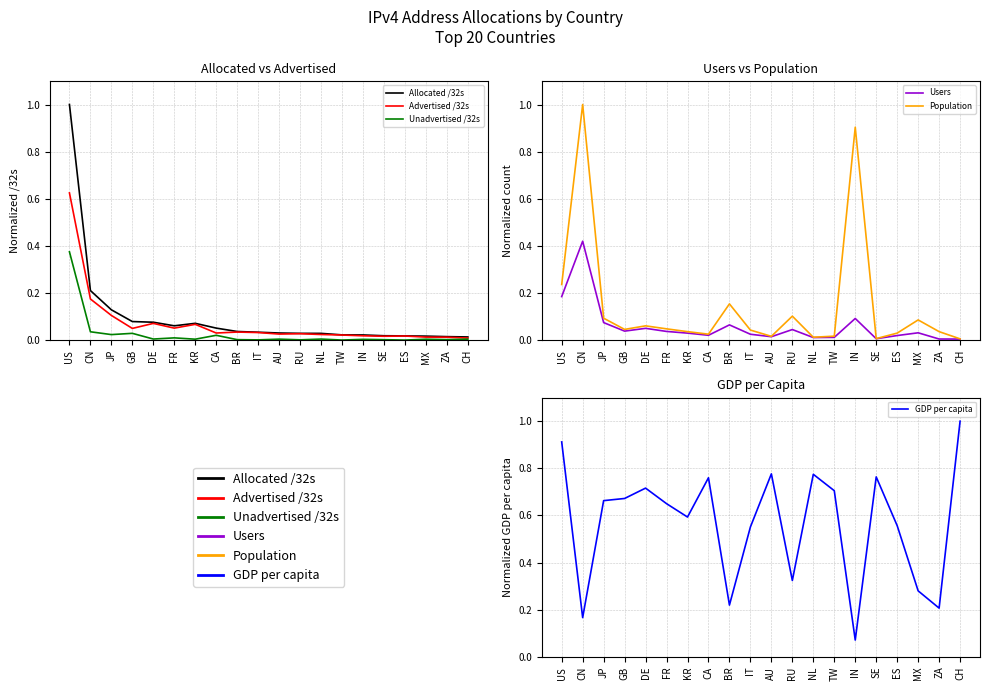

Does the chart have visible grid lines?

Yes